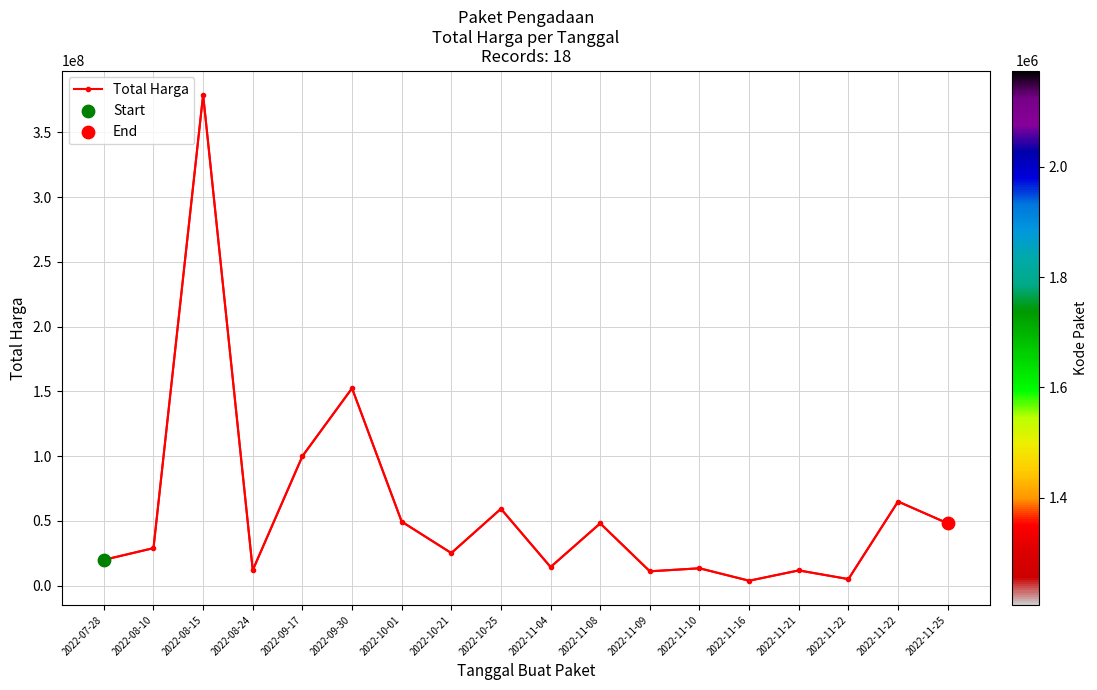

What is the change in value from 2022-09-30 to 2022-11-09?

-141377000